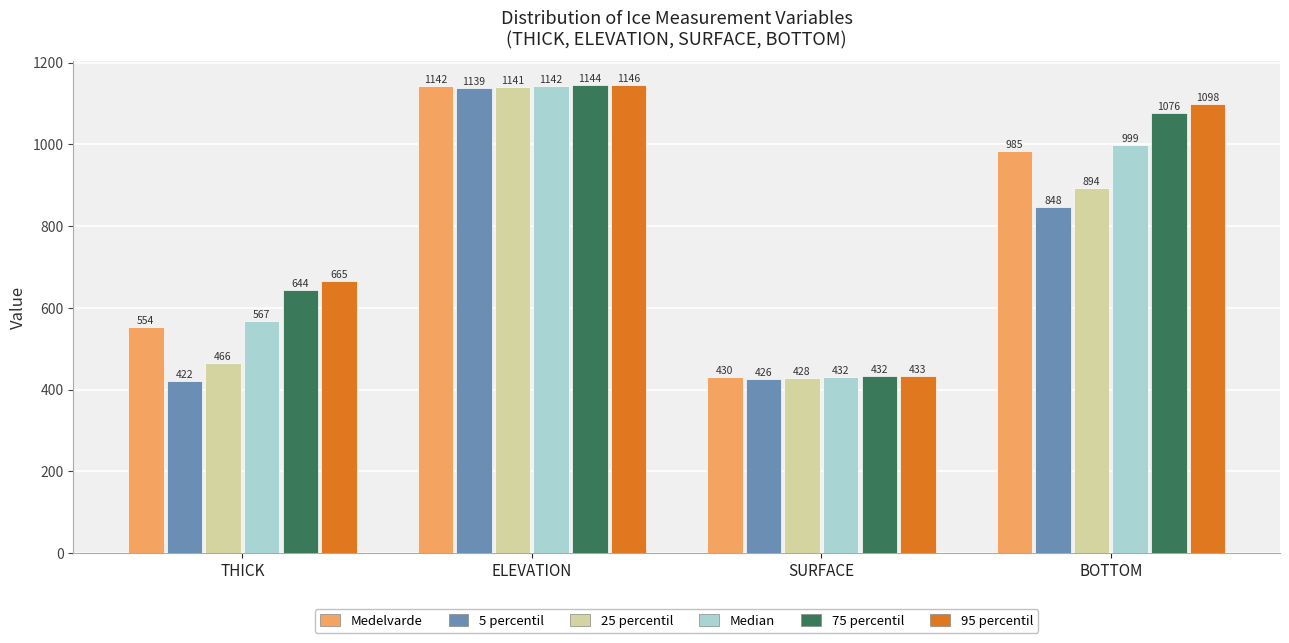

Between SURFACE and BOTTOM, which series saw the biggest shift?

95 percentil